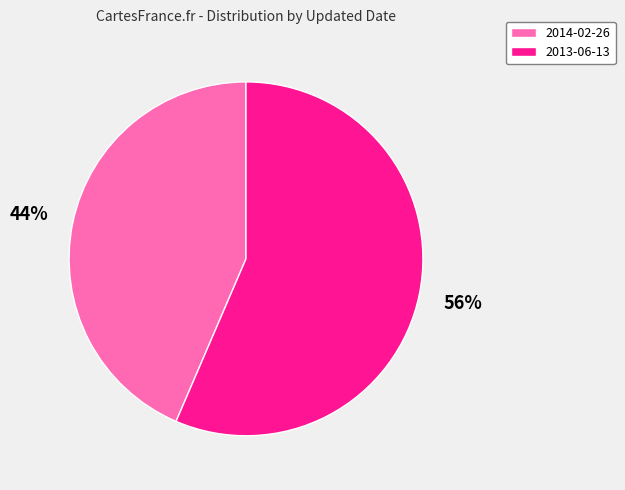

Is the sum of 2014-02-26 and 2013-06-13 greater than half?

Yes